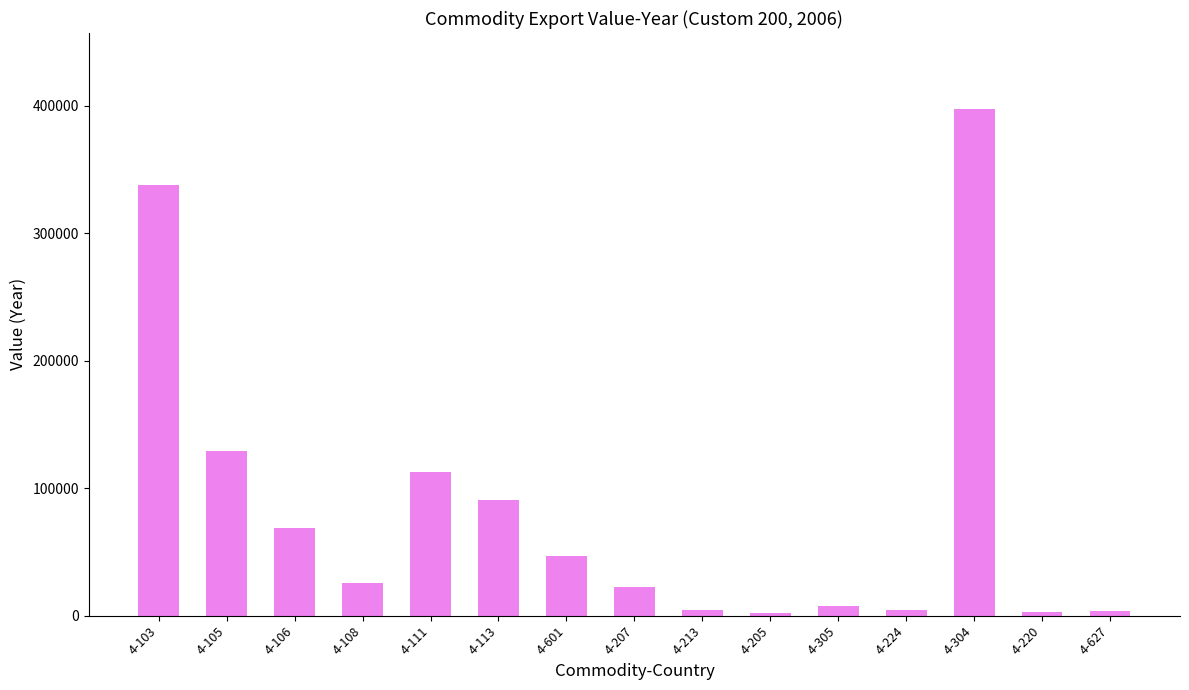

The value at 4-106 is 33168. True or false?

False